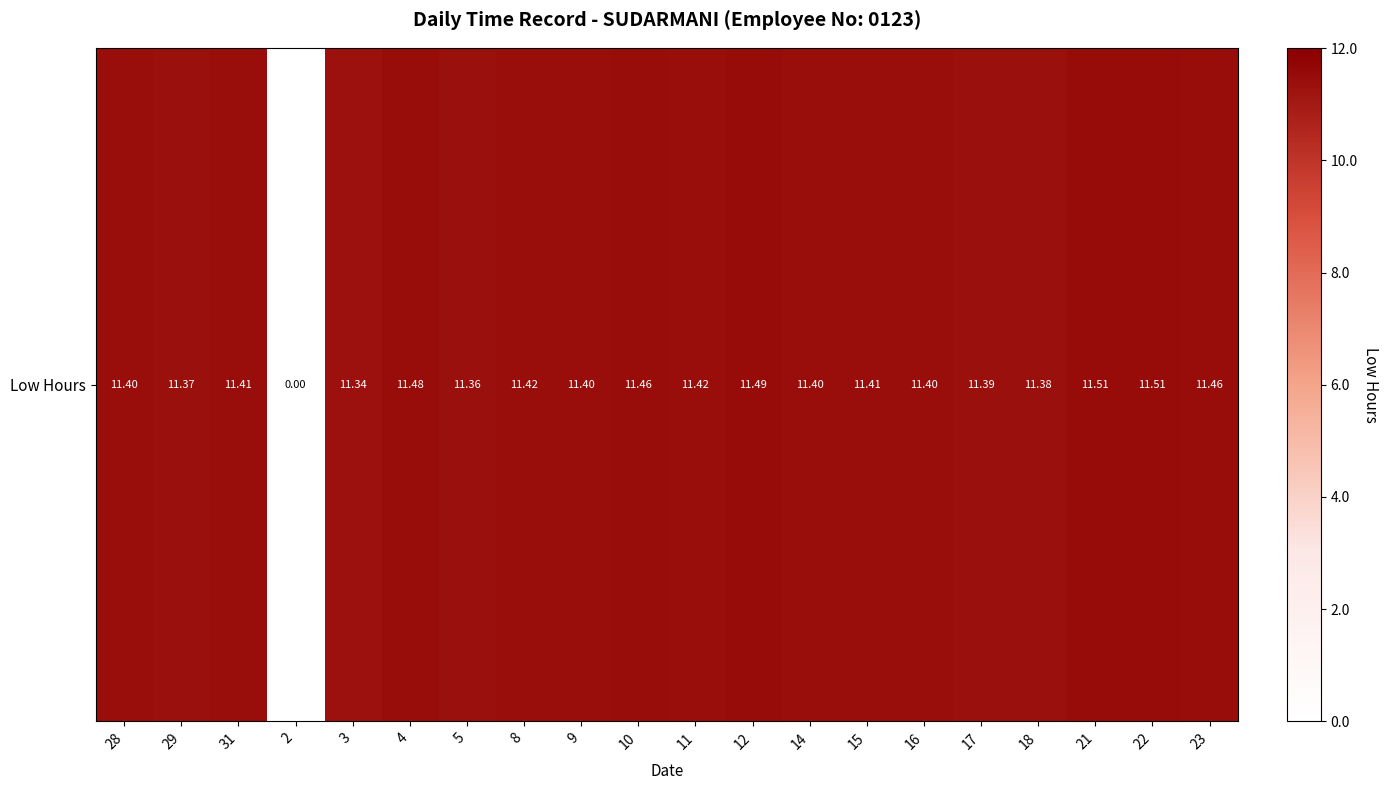

Reading left to right, list all the values displayed in this chart.

11.4	11.4	11.4	0.0	11.3	11.5	11.4	11.4	11.4	11.5	11.4	11.5	11.4	11.4	11.4	11.4	11.4	11.5	11.5	11.5